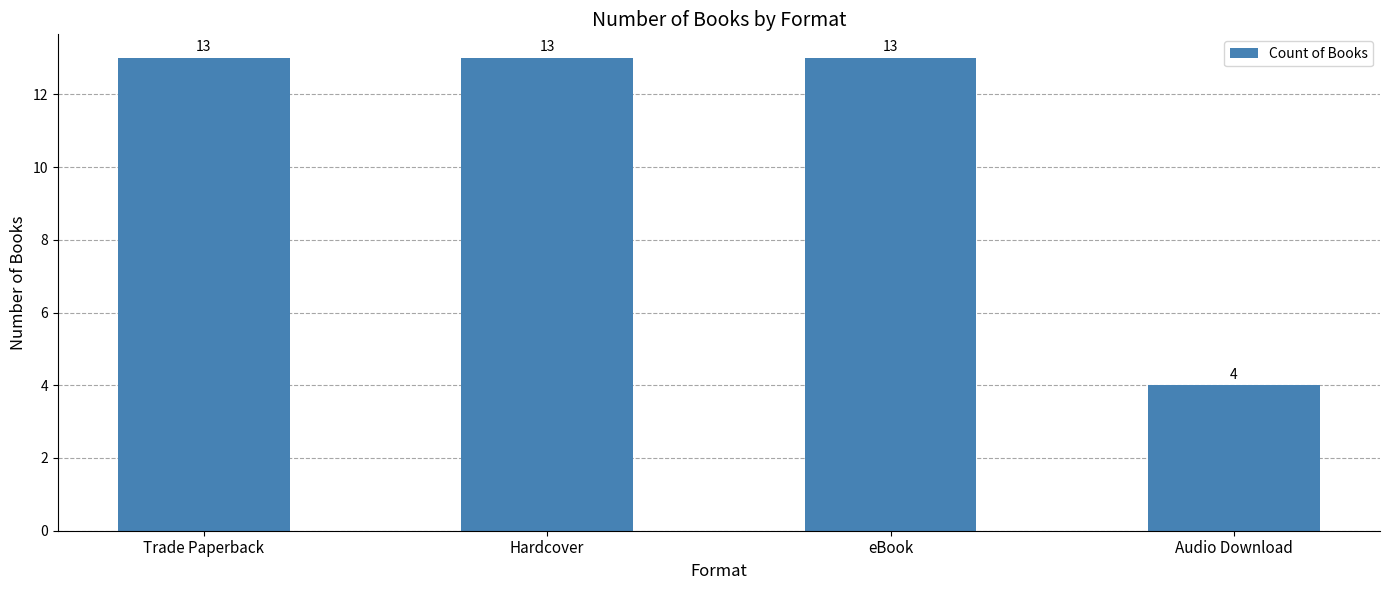

What is the value of the 2nd bar from the left?

13